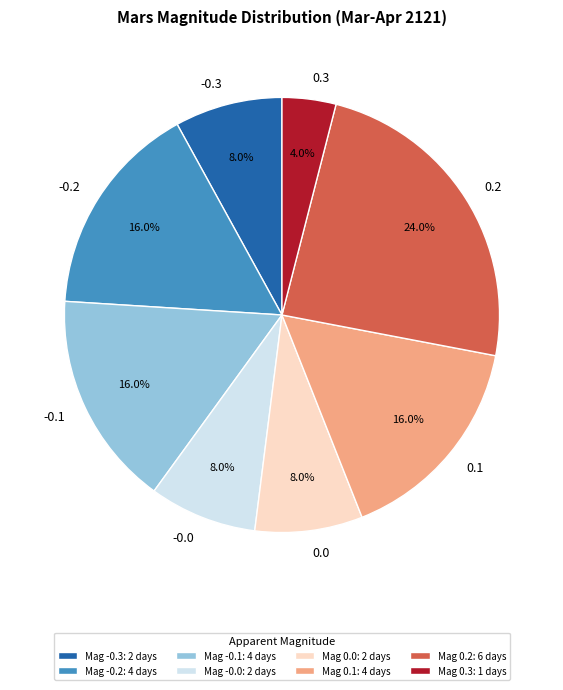

How many slices are in this pie chart?

8